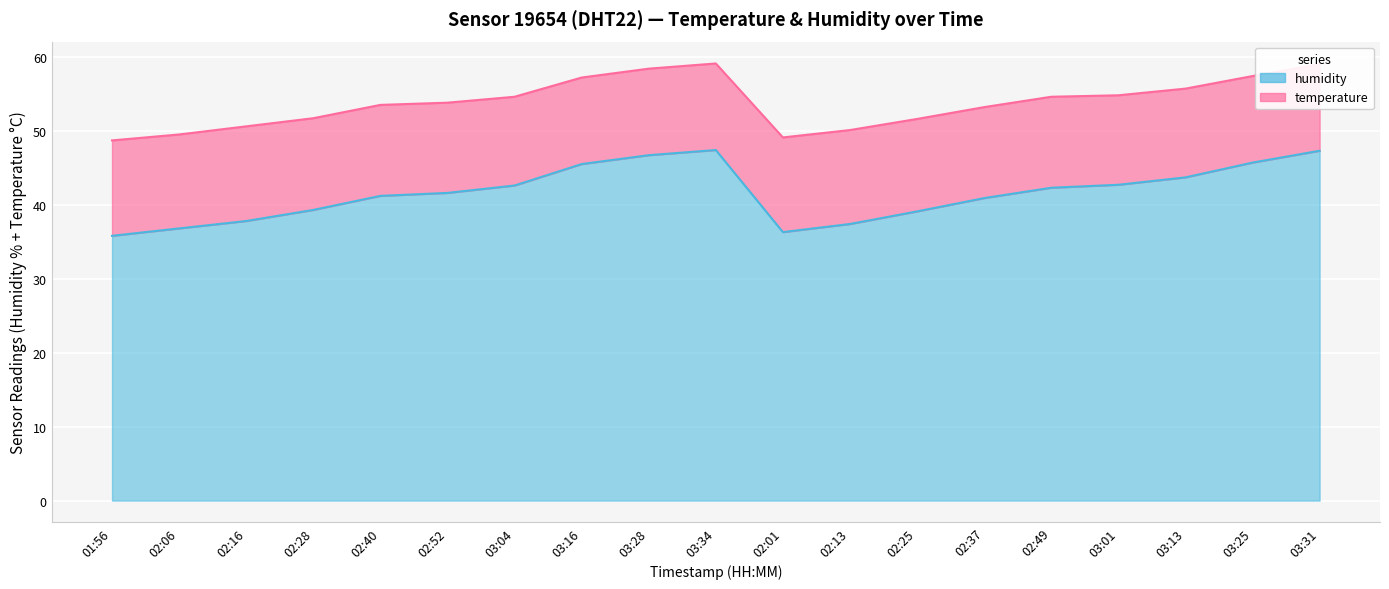

What is the sum of the humidity values at 03:25 and 02:25?

109.0